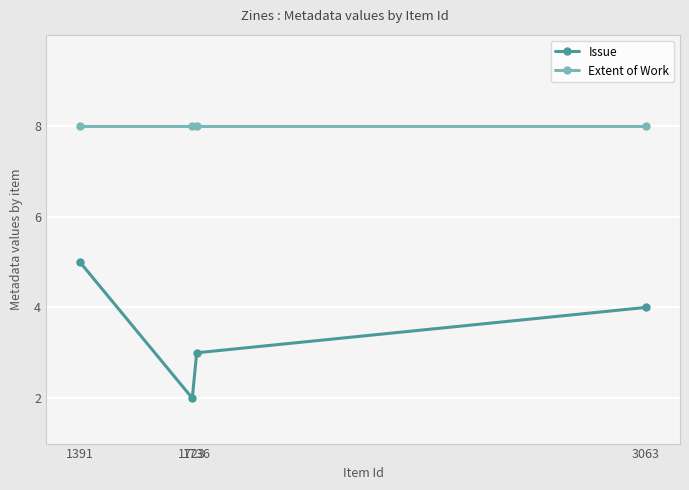

What is the difference between the highest and lowest values at 1391?

3